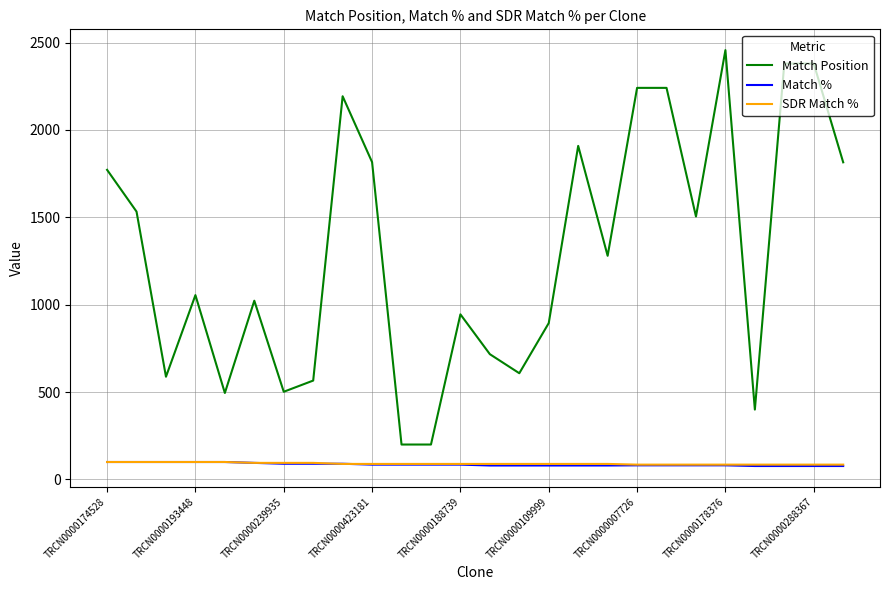

Which series has the largest total across all categories?

Match Position